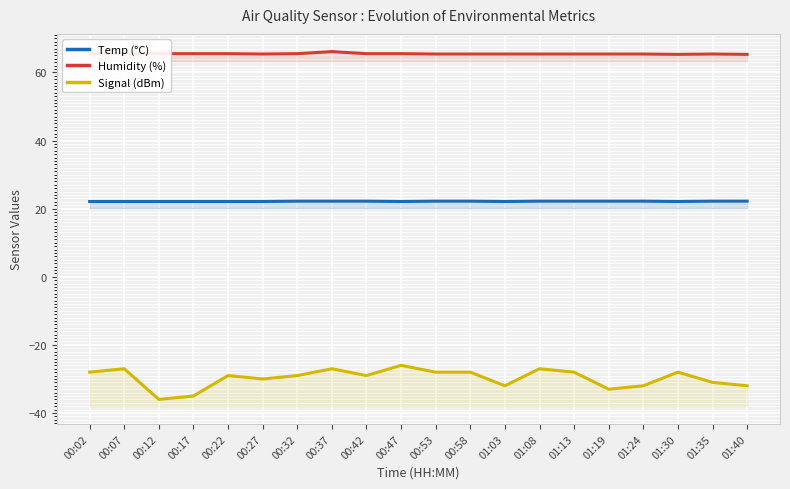

What value does the Signal (dBm) series have at 00:22?

-29.0